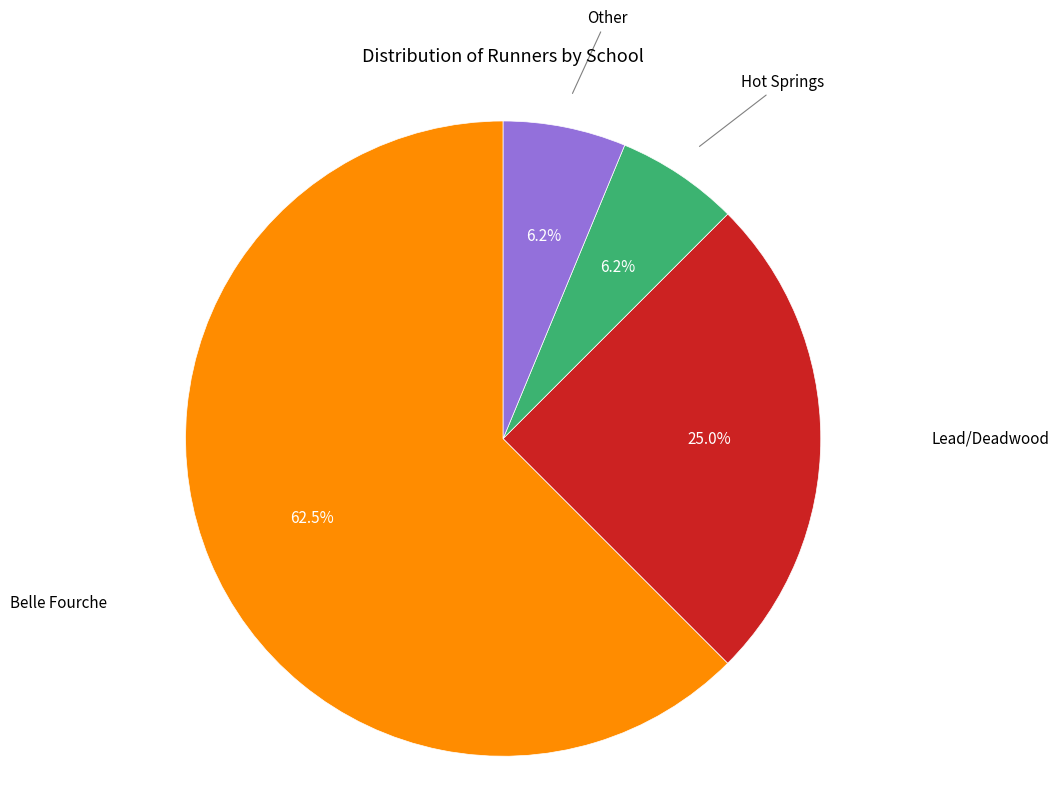

Is there a majority slice in this chart?

Yes